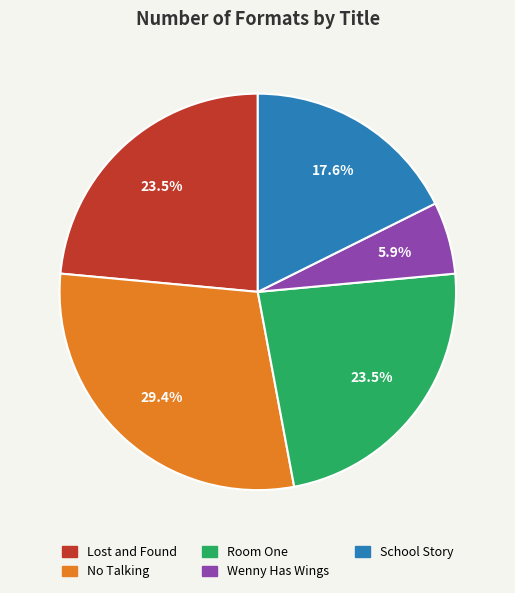

Is there any slice that represents more than half of the pie?

No